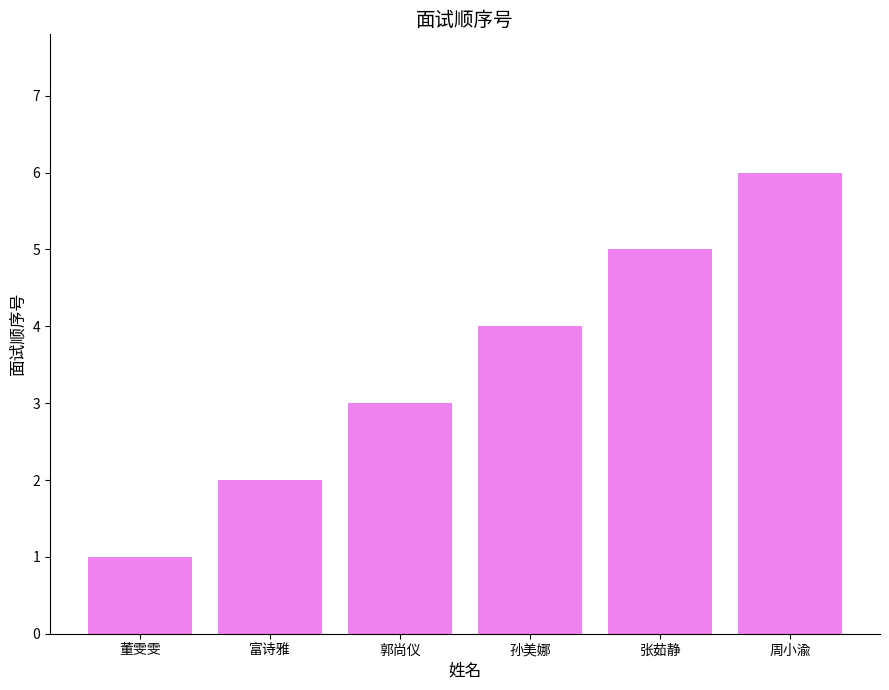

List the labels in order of value, largest first.

周小渝, 张茹静, 孙美娜, 郭尚仪, 富诗雅, 董雯雯